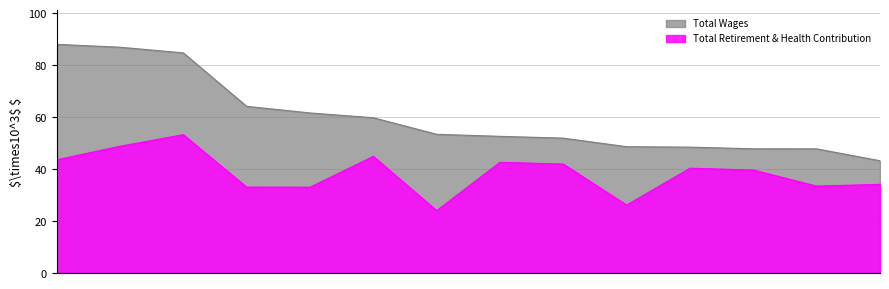

True or false: Total Retirement & Health Contribution and Total Wages cross at least once.

False